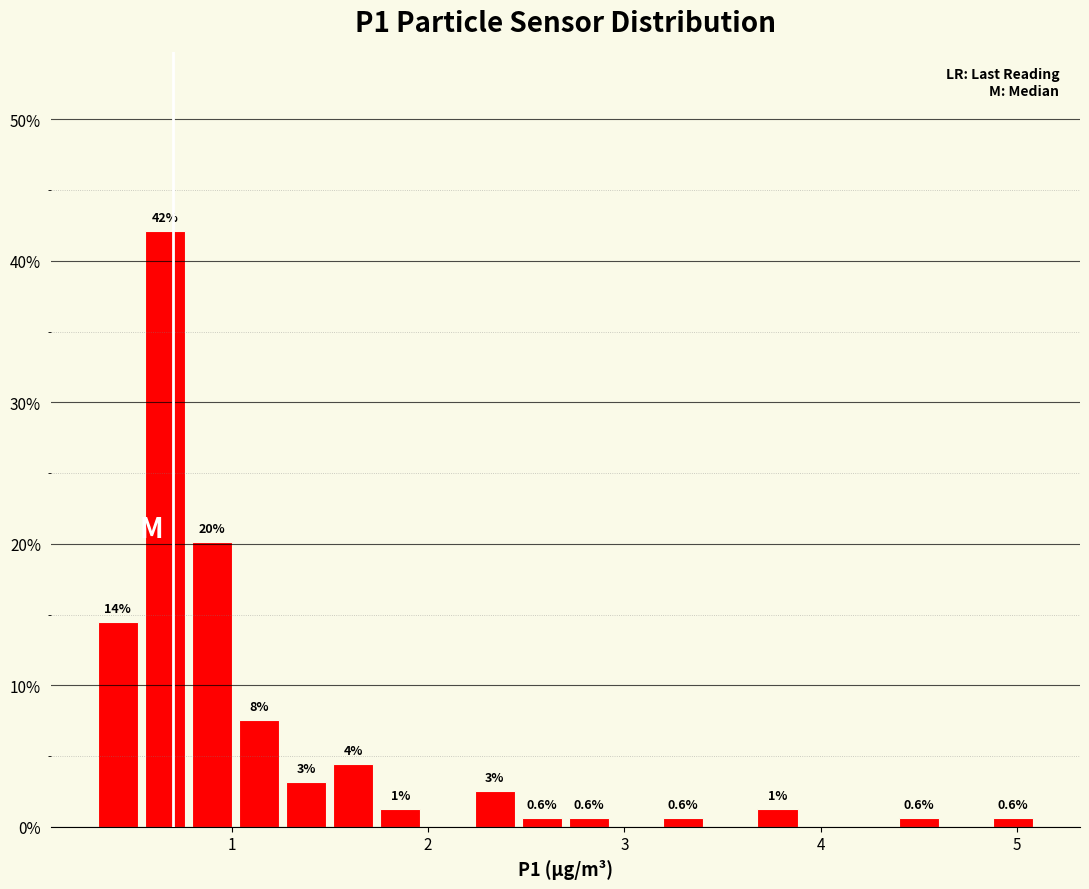

Read against the x-axis, roughly where is the centre of the tallest bar?

0.7